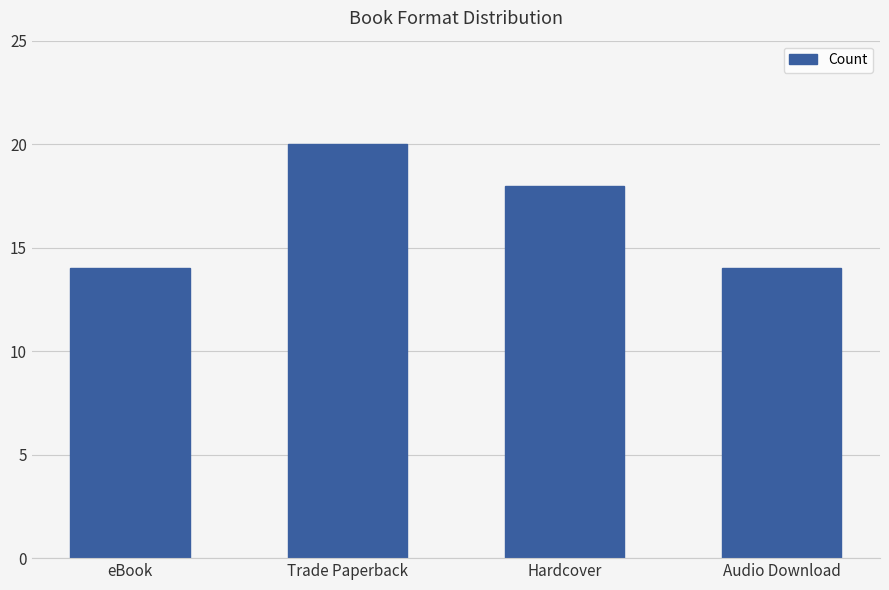

At which category does the chart reach its peak across all series?

Trade Paperback